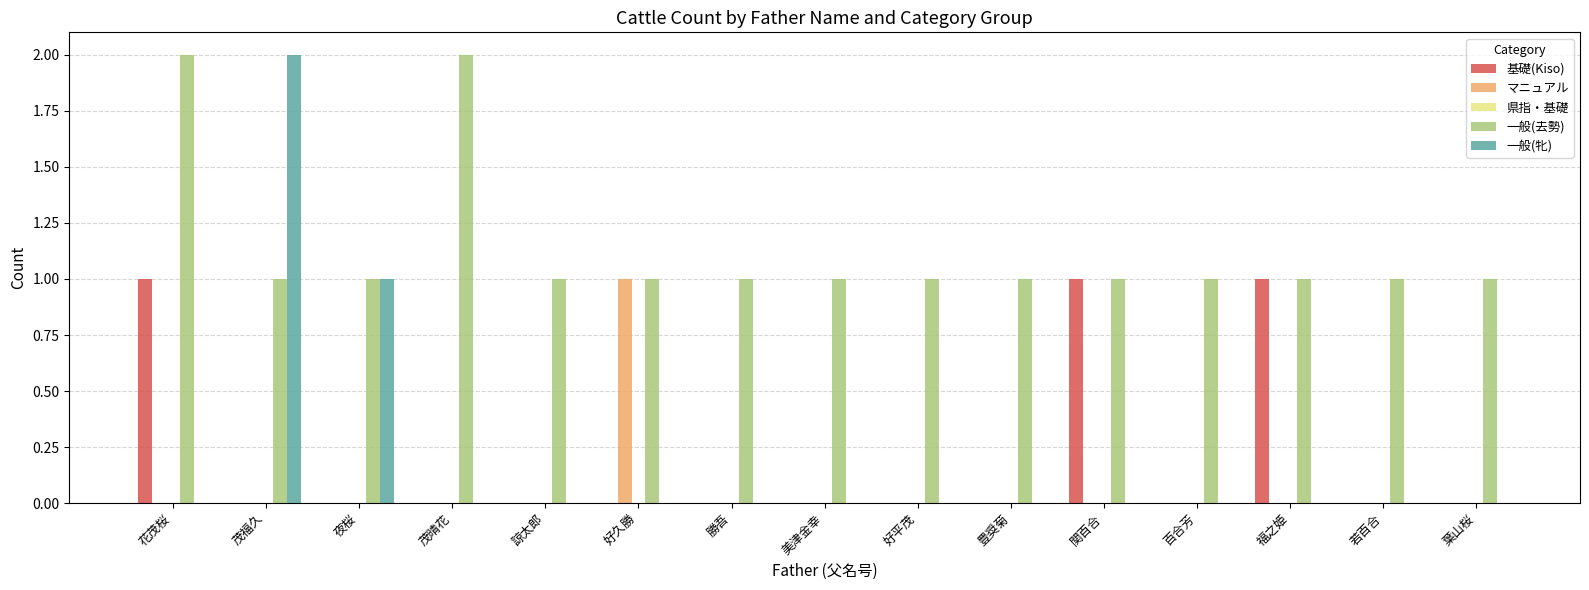

Between 勝吾 and 関百合, which series saw the biggest shift?

基礎(Kiso)